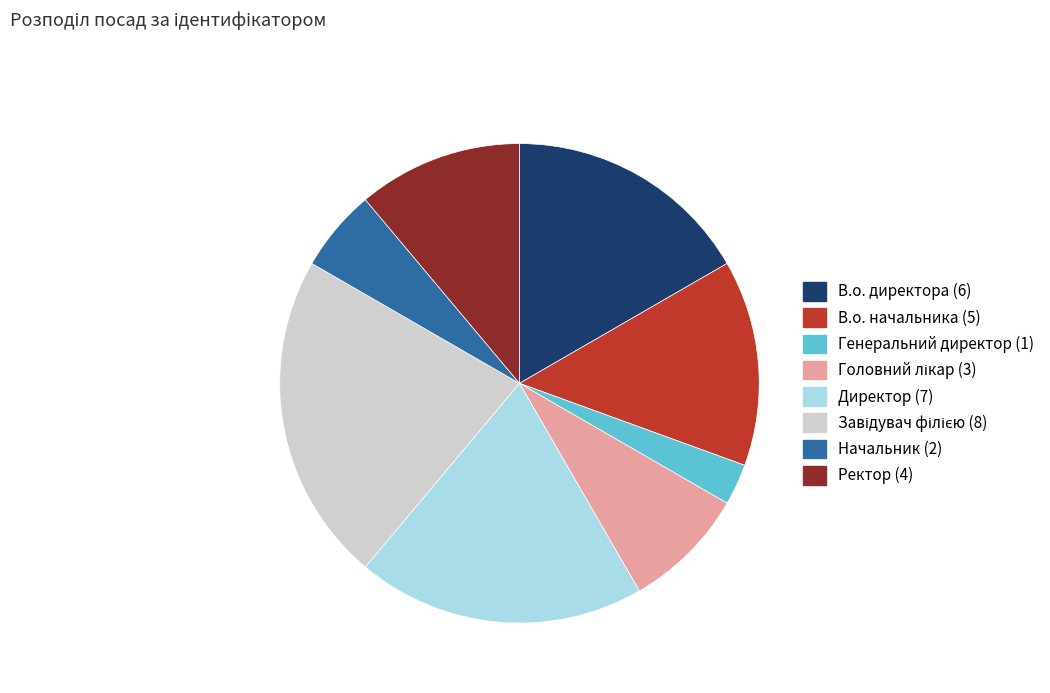

Approximately how many times larger is the value at В.о. начальника compared to Генеральний директор?

5.0